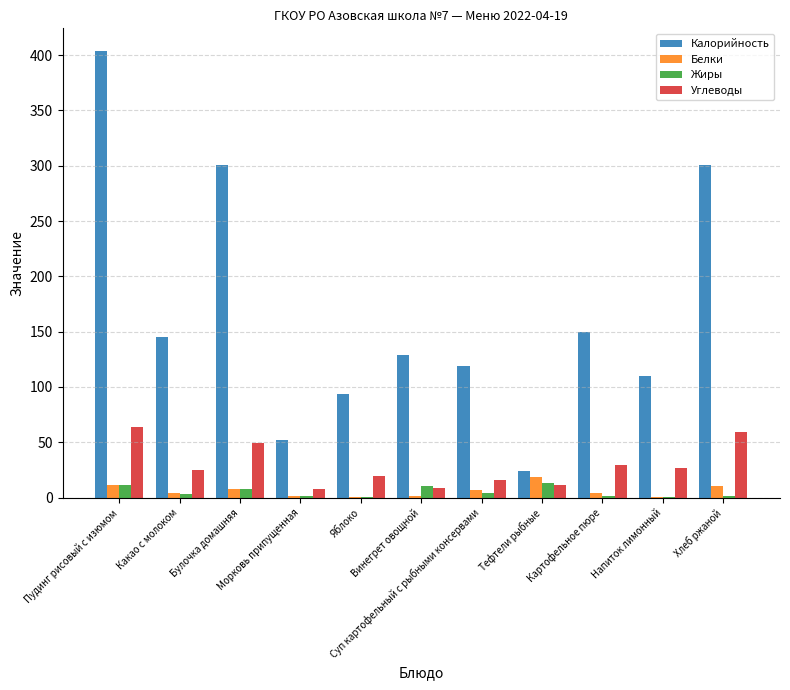

How many groups of bars are there?

11